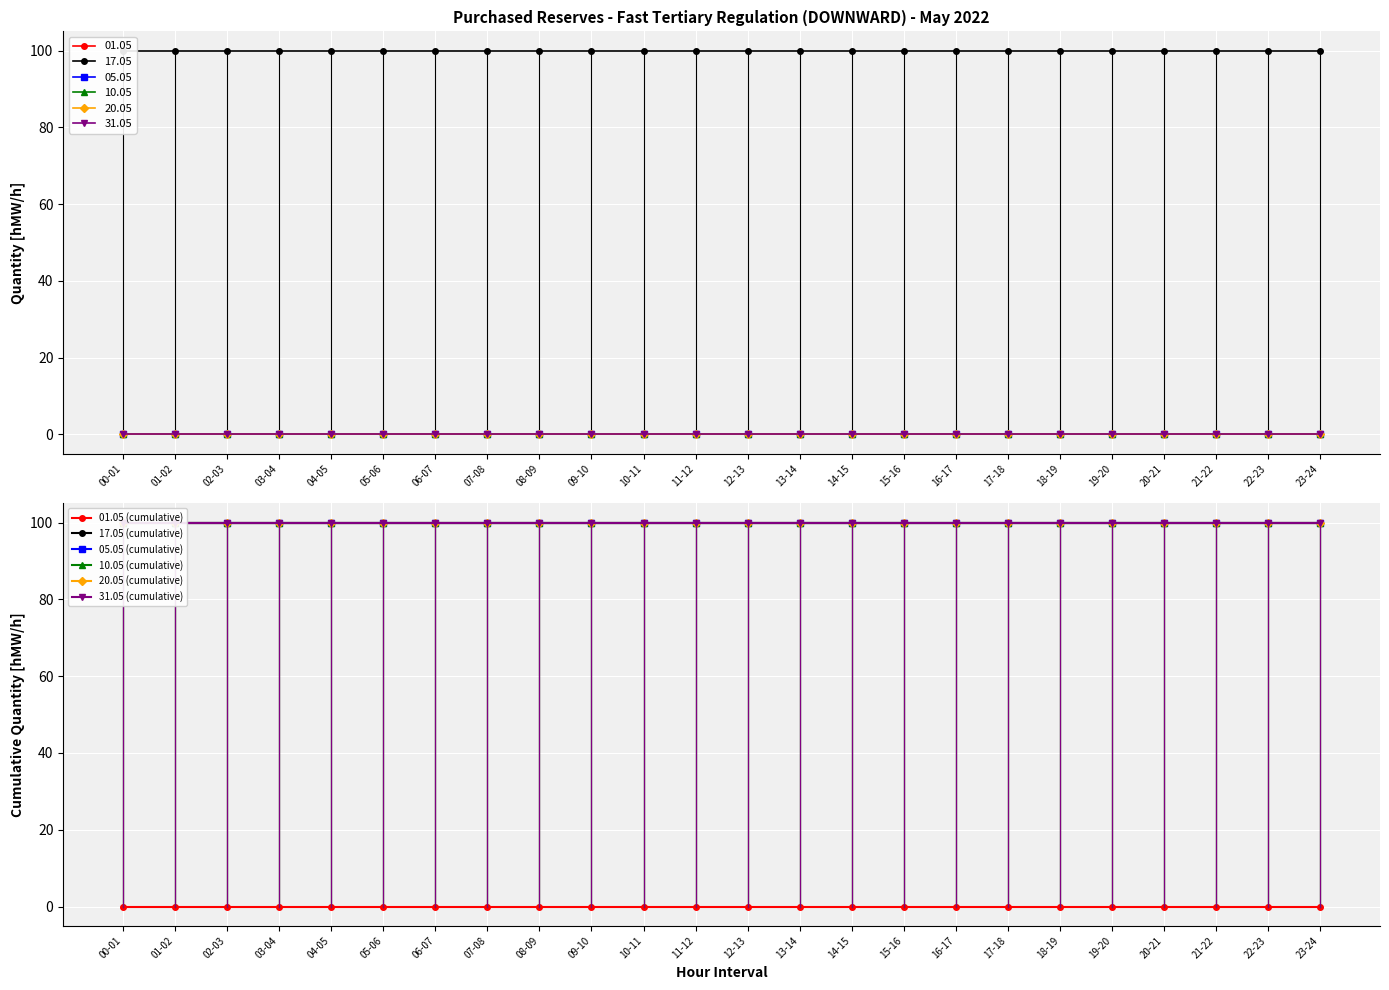

Reading left to right, transcribe all the data shown in this chart.

01.05 (cumulative): 0	0	0	0	0	0	0	0	0	0	0	0	0	0	0	0	0	0	0	0	0	0	0	0
17.05 (cumulative): 100	100	100	100	100	100	100	100	100	100	100	100	100	100	100	100	100	100	100	100	100	100	100	100
05.05 (cumulative): 100	100	100	100	100	100	100	100	100	100	100	100	100	100	100	100	100	100	100	100	100	100	100	100
10.05 (cumulative): 100	100	100	100	100	100	100	100	100	100	100	100	100	100	100	100	100	100	100	100	100	100	100	100
20.05 (cumulative): 100	100	100	100	100	100	100	100	100	100	100	100	100	100	100	100	100	100	100	100	100	100	100	100
31.05 (cumulative): 100	100	100	100	100	100	100	100	100	100	100	100	100	100	100	100	100	100	100	100	100	100	100	100